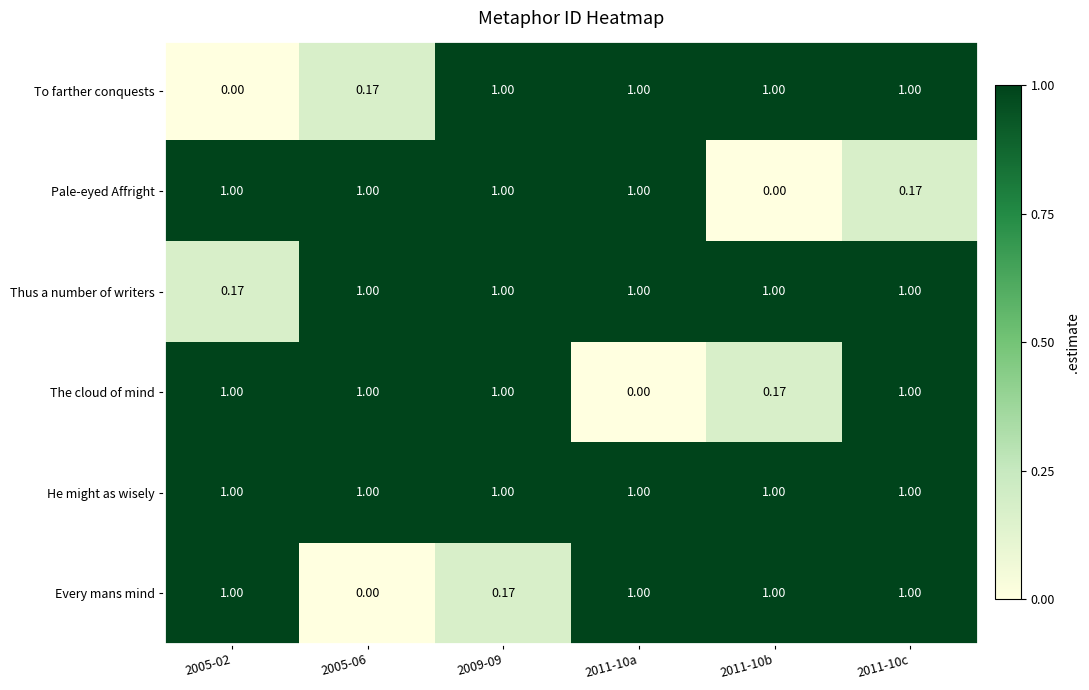

How many data points in Pale-eyed Affright are less than 1?

2